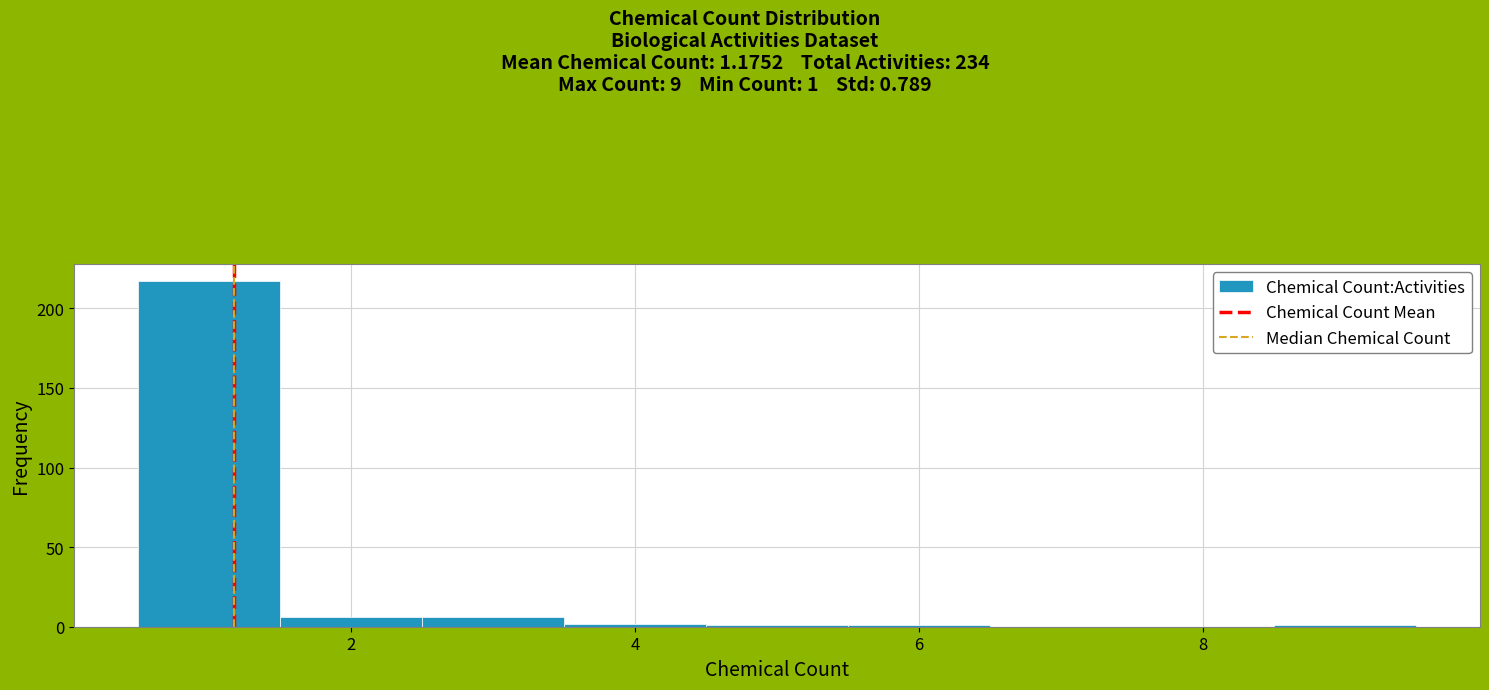

Over which range of the x-axis is the bar tallest?

0.5 to 1.5